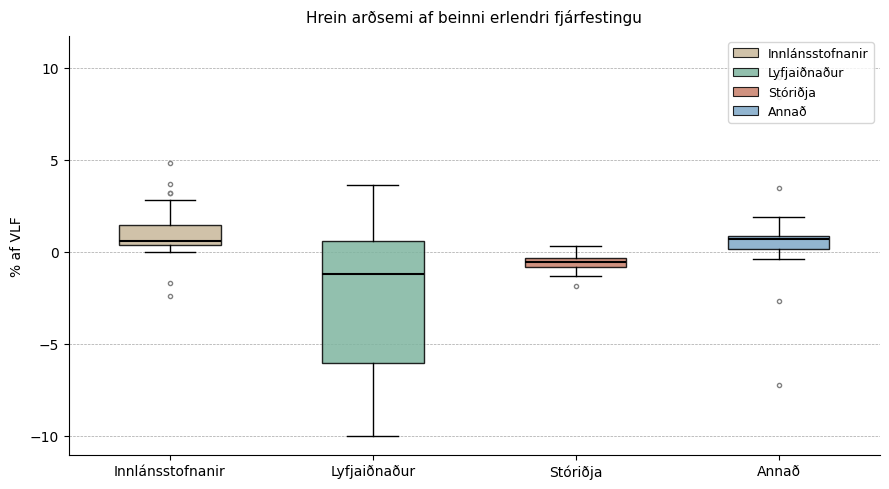

Where is the lower edge of the box for Innlánsstofnanir on the y-axis? The values are not printed on the chart, so give them approximately, as read against the axis.

0.5